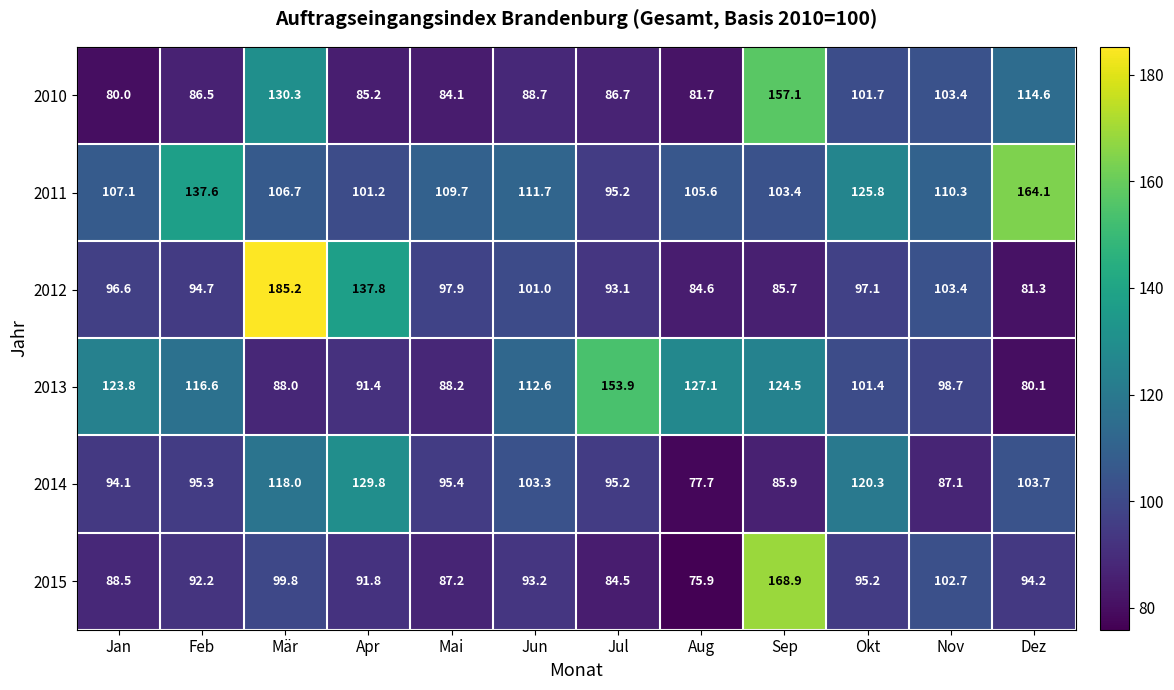

Which series has the largest total across all categories?

2011